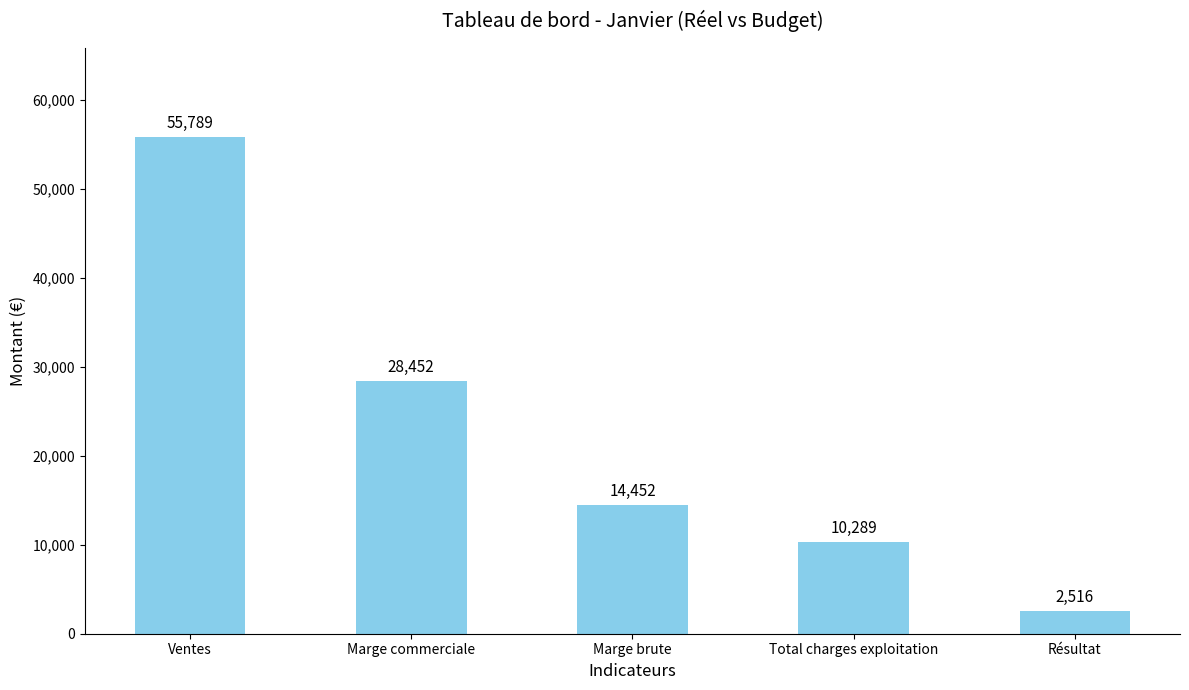

Which label corresponds to the smallest value in the chart?

Résultat